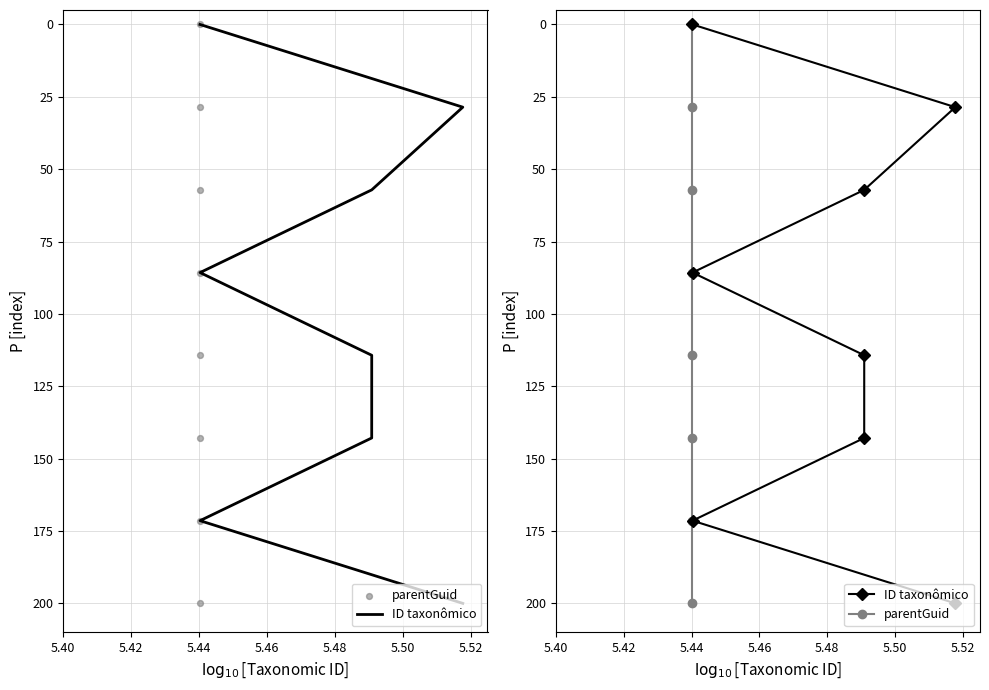

At how many categories does at least one series exceed 26?

7